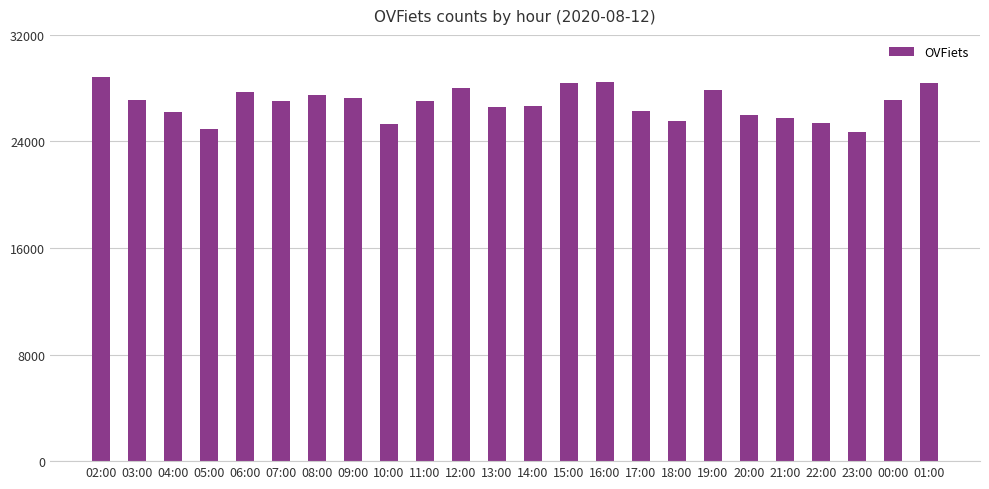

Are the bars grouped side by side (vs. stacked)?

No